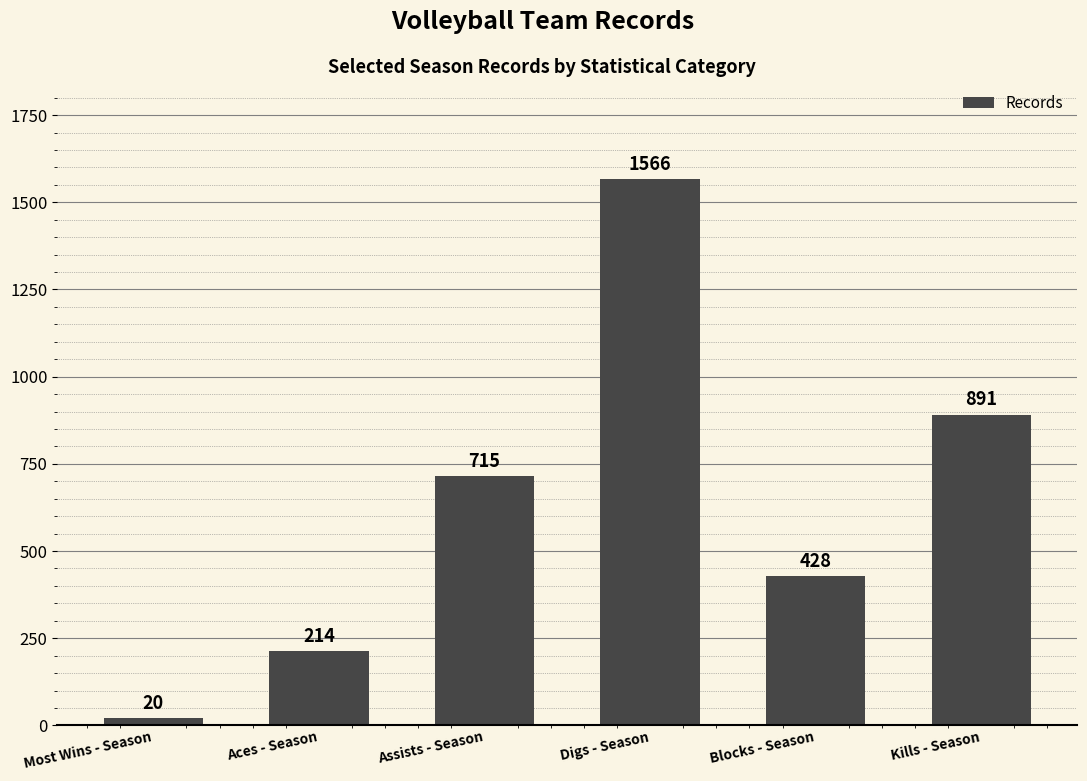

How many data points are less than 715?

3